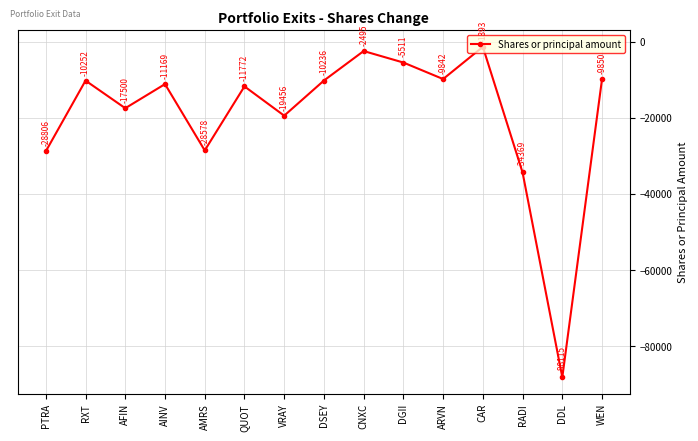

Where does the data first go above -11169?

RXT